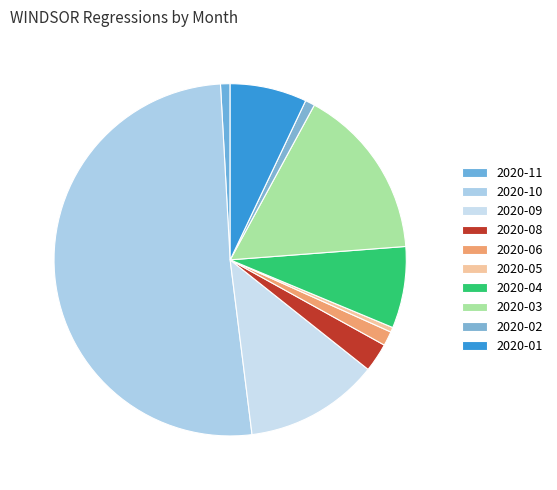

What portion of the pie excludes 2020-03?

84.1%